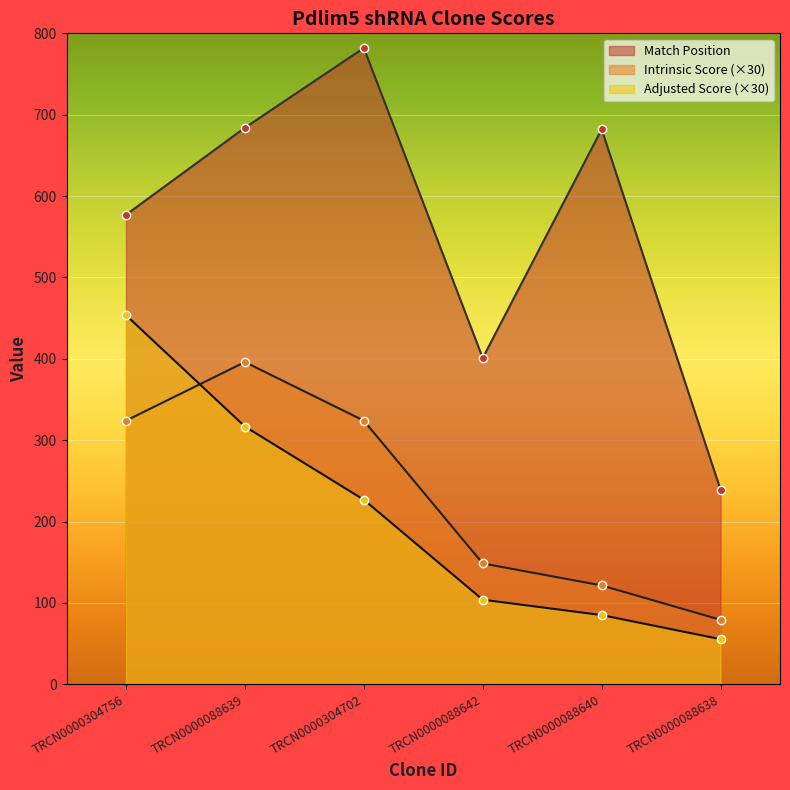

Rank the series by their maximum value, from lowest to highest.

Intrinsic Score, Adjusted Score, Match Position